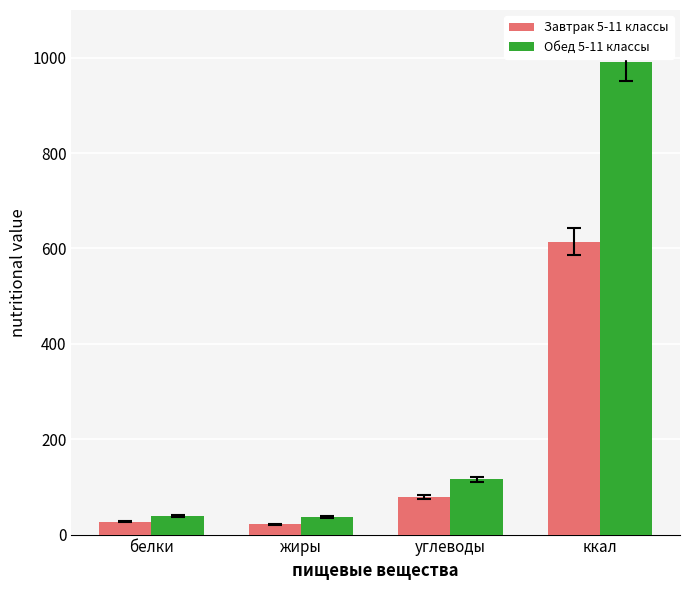

What is the sum of the Завтрак 5-11 классы values at жиры and ккал?

635.3